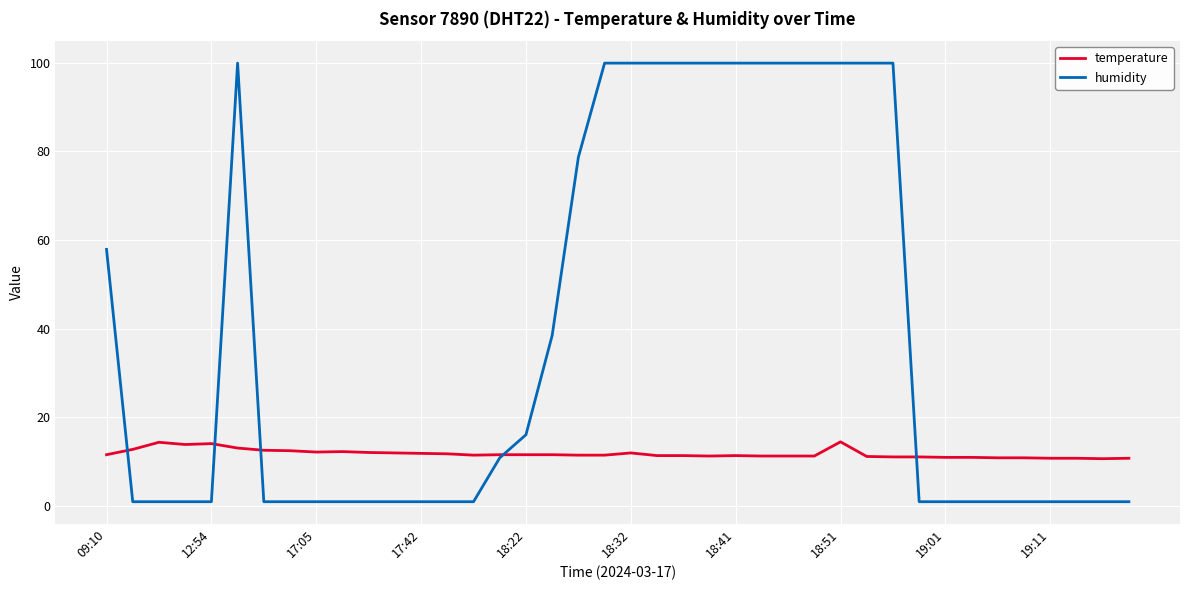

What is the average value of the temperature series?

11.8